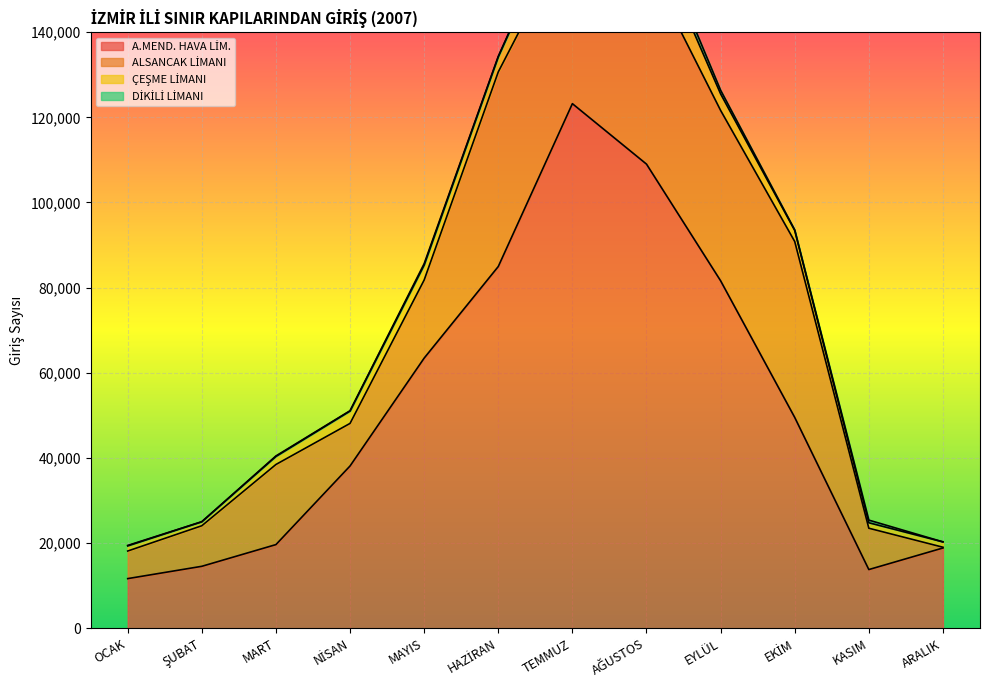

At which label is A.MEND. HAVA LİM. closest to 67446?

MAYIS